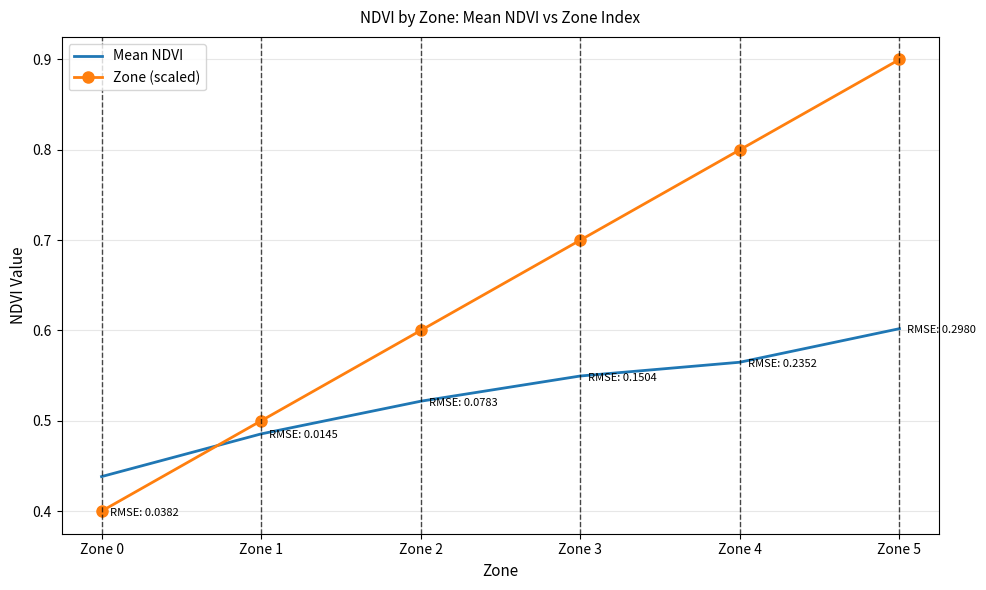

What is the total value across all series at Zone 3?

1.2